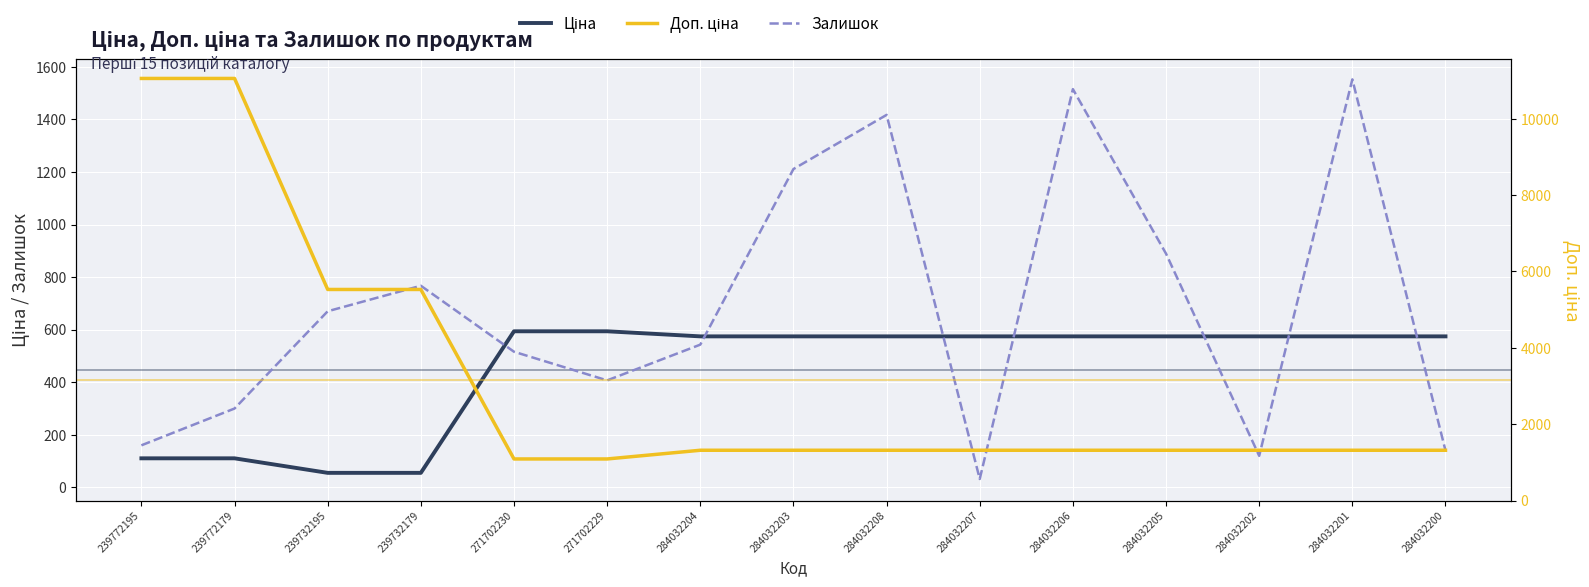

Which label corresponds to the largest value in the chart?

239772195